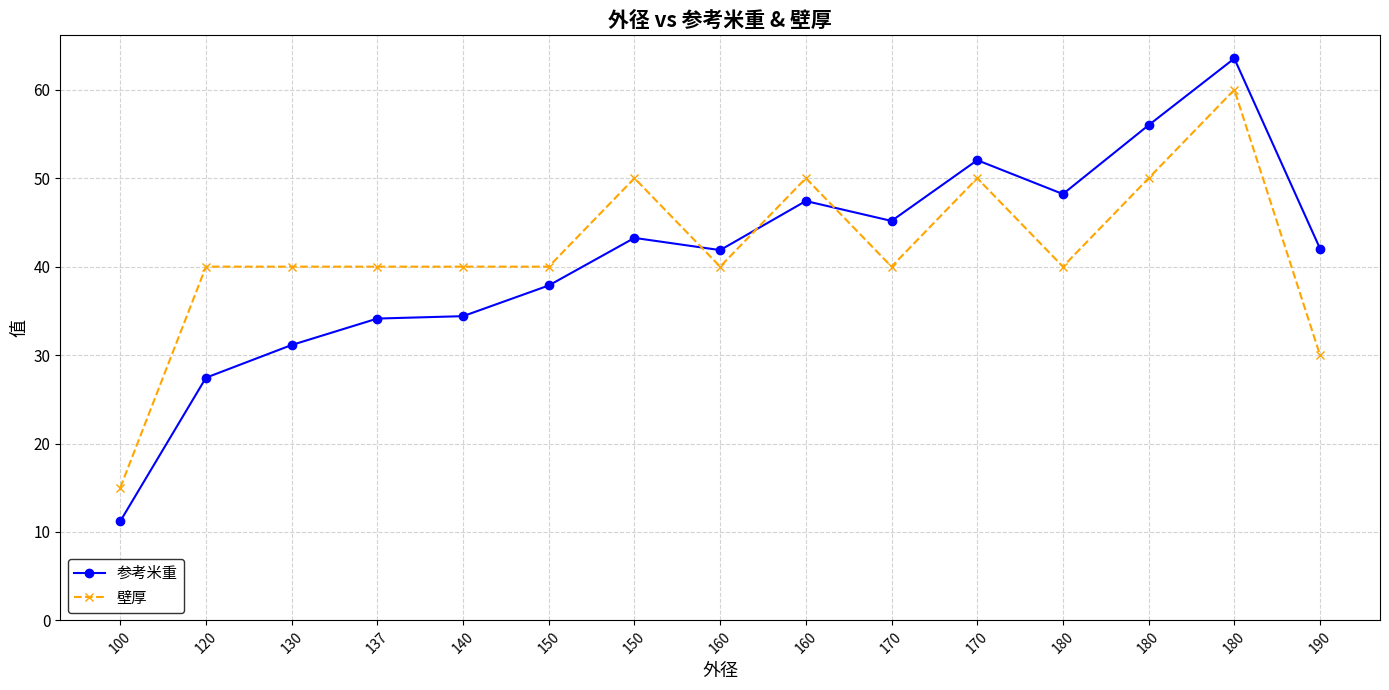

Is this an area chart (filled region under the line)?

No